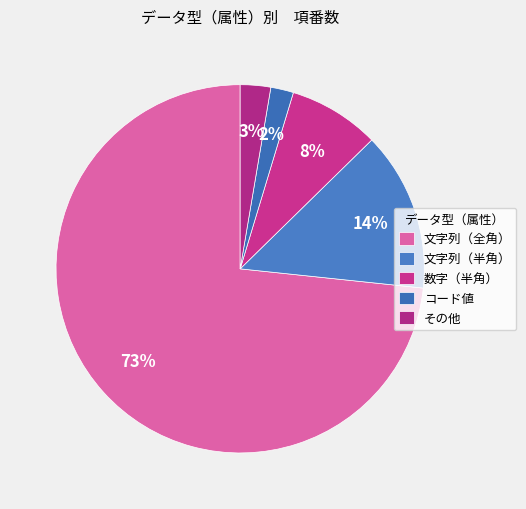

Count the number of slices in the pie.

5